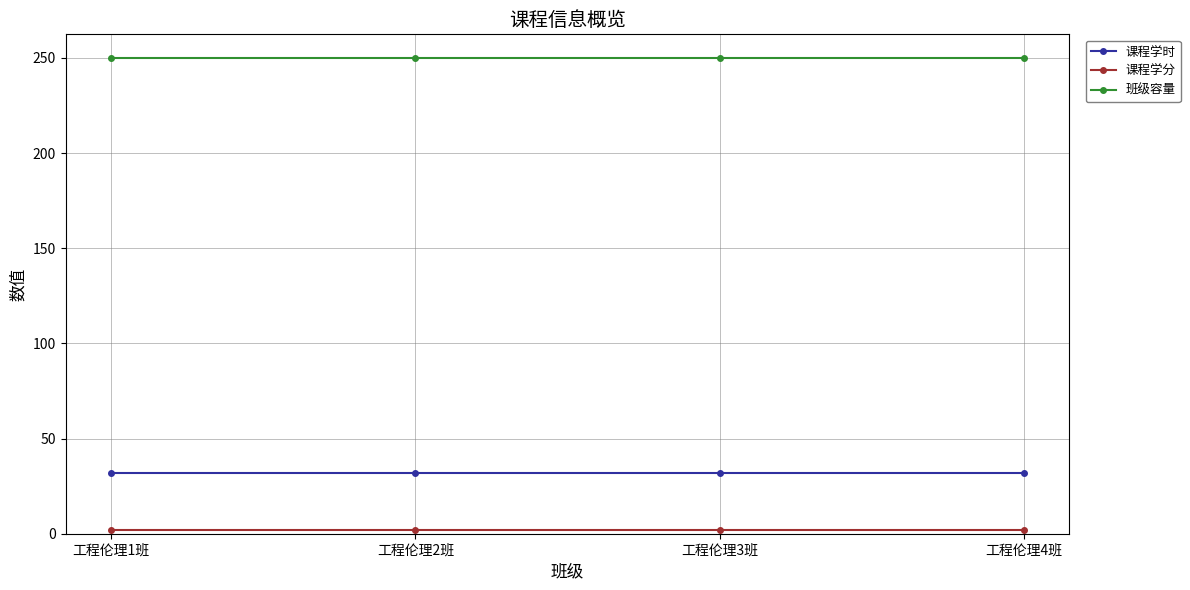

What is the approximate value of 班级容量 at 工程伦理4班?

250